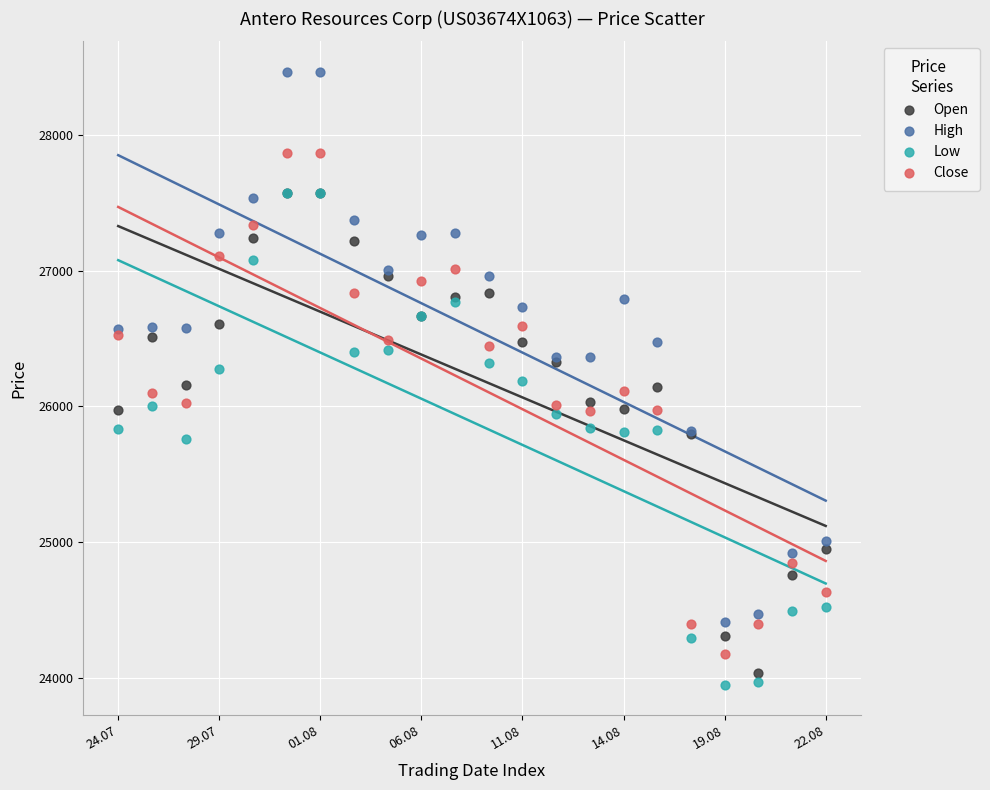

What are all the series names shown in the legend?

Open, High, Low, Close